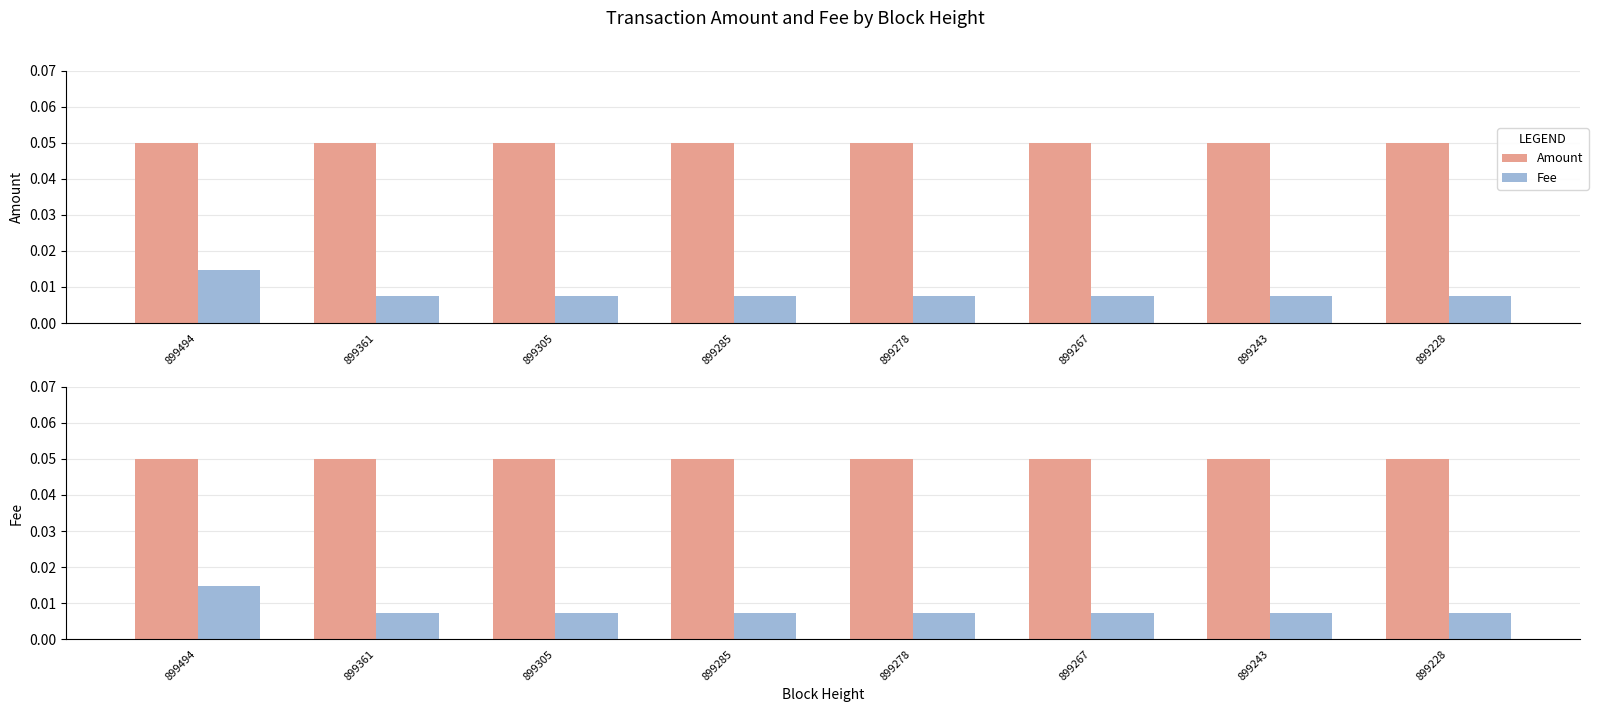

Count the Fee values in the range 0 to 1.

8